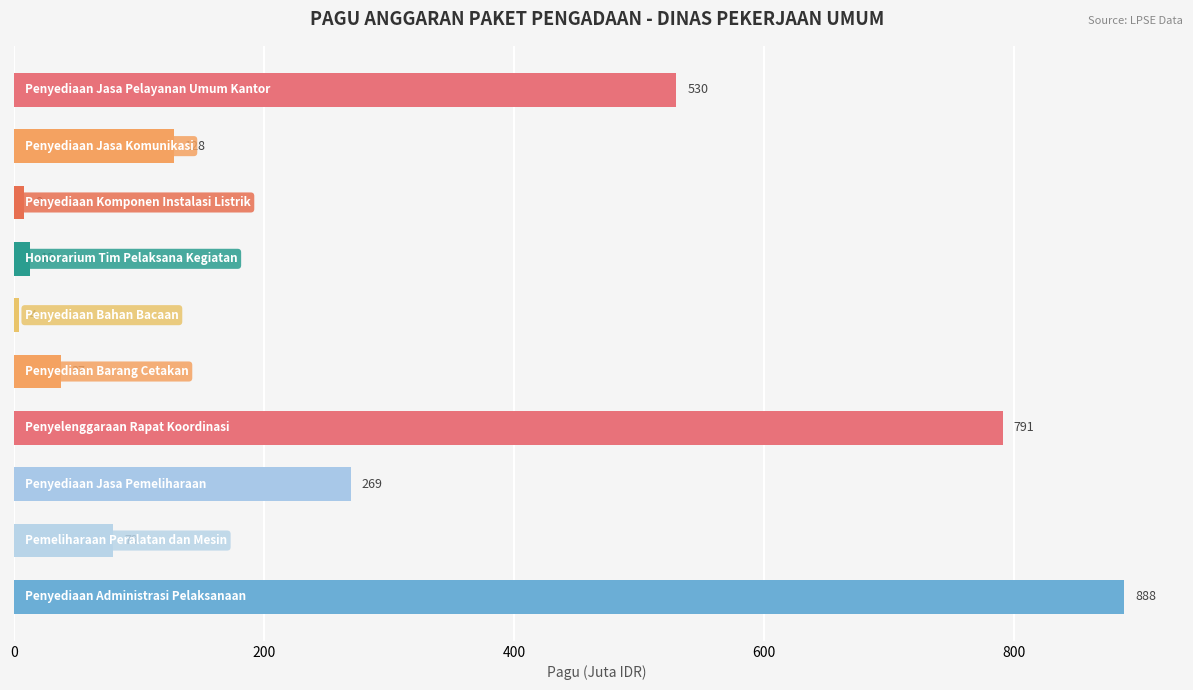

What is the difference between the maximum and minimum values?

884.2